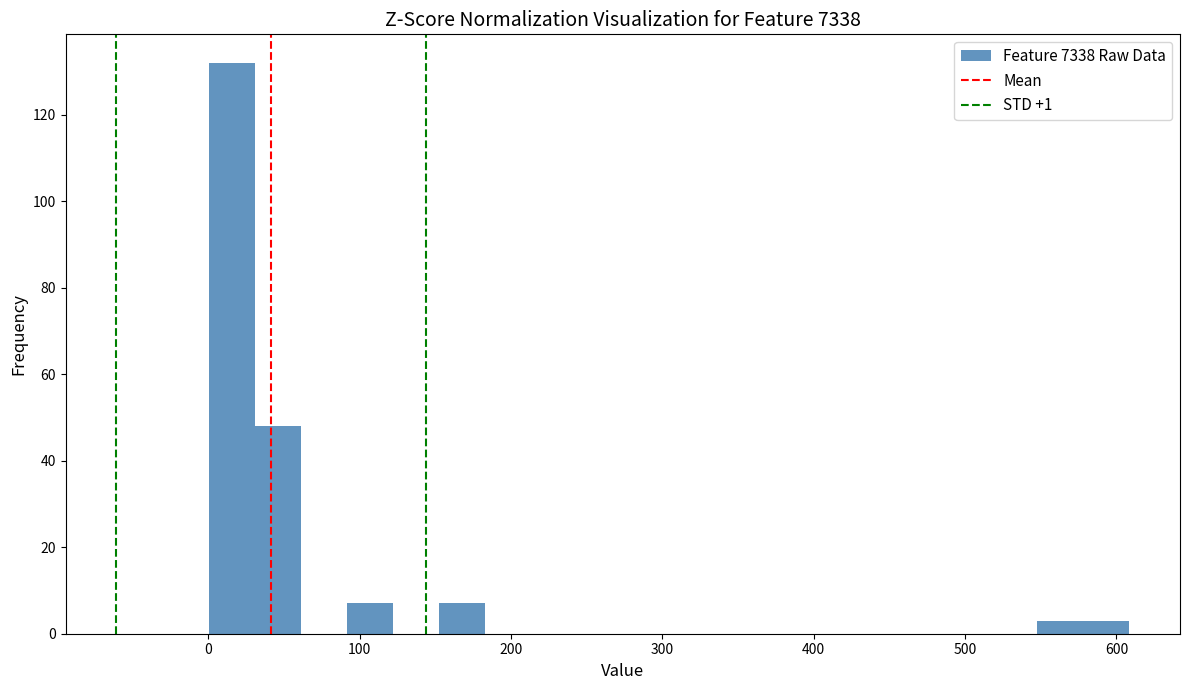

Read against the x-axis, roughly where is the centre of the tallest bar?

20